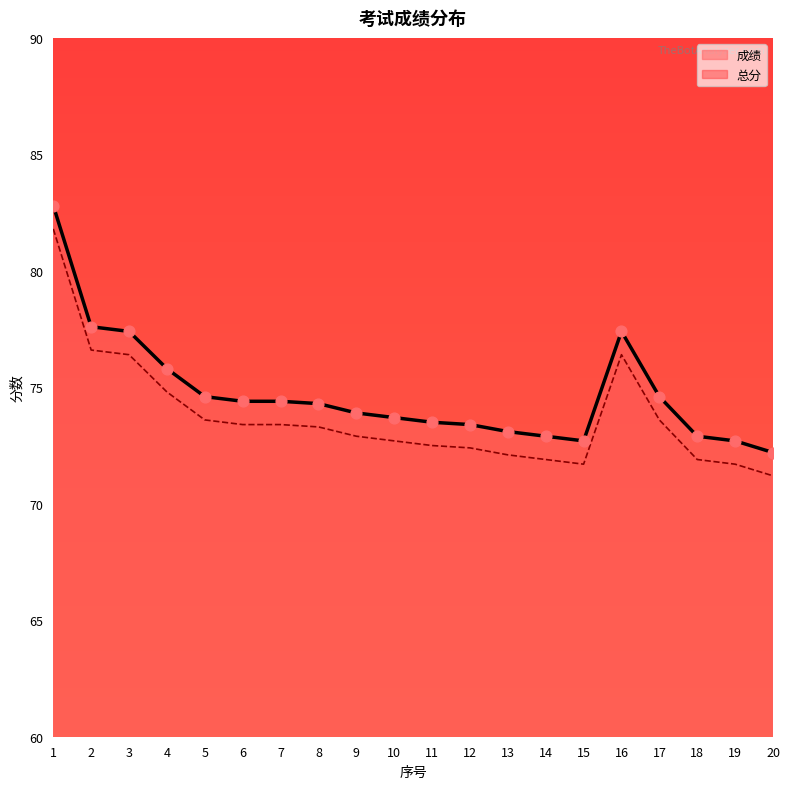

What is the total value across all series at 15?

144.4